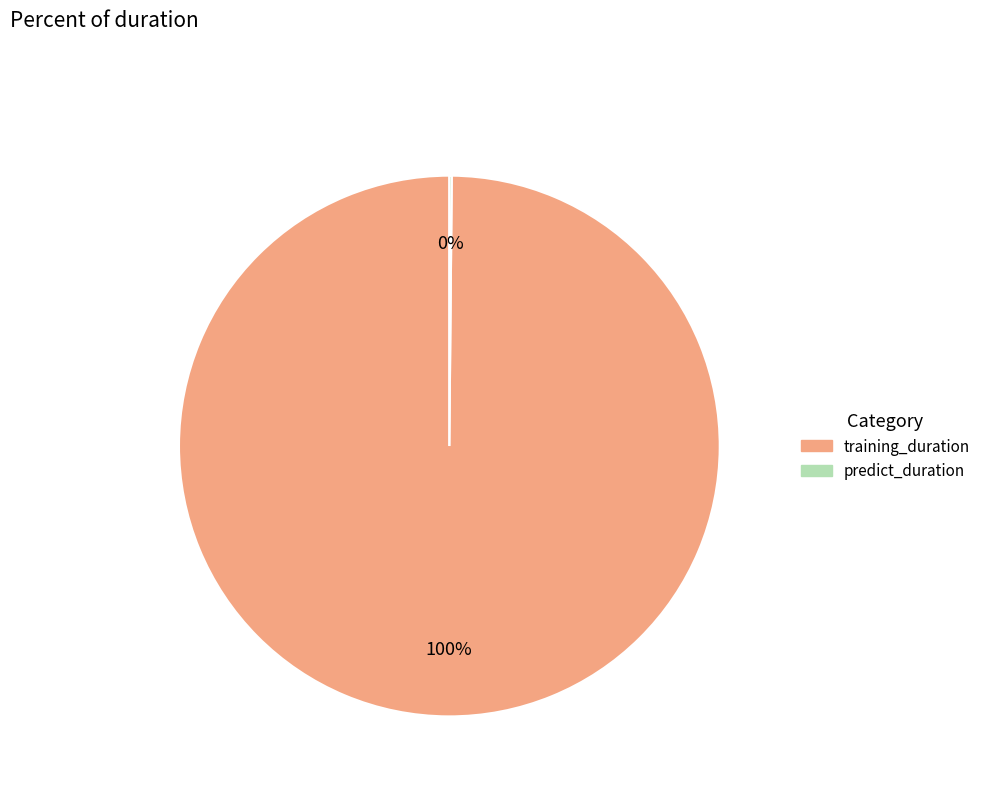

To the nearest percent, what is the difference between the largest and smallest slice percentages?

100%